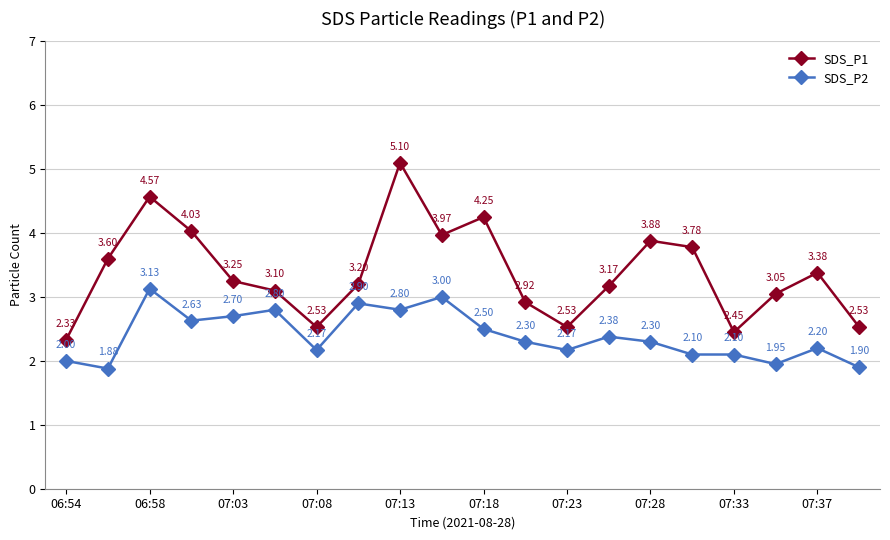

Rank the series by their average value, from lowest to highest.

SDS_P2, SDS_P1